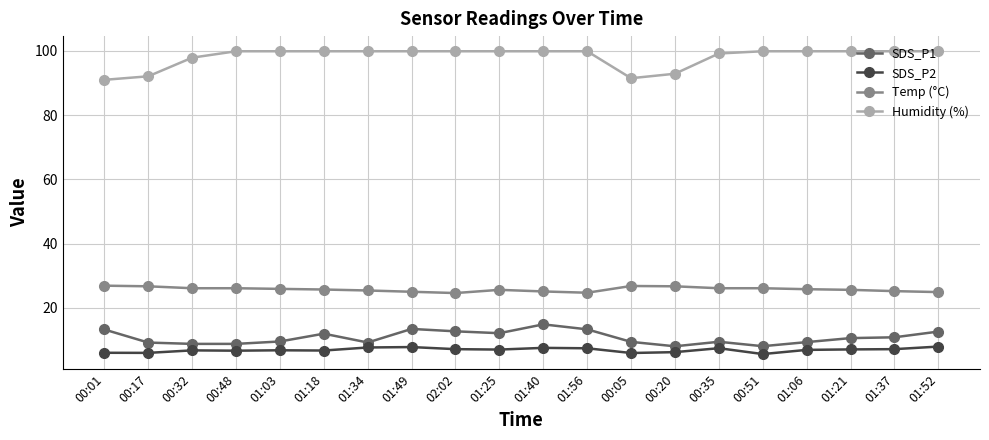

Count the number of data series in this chart.

4